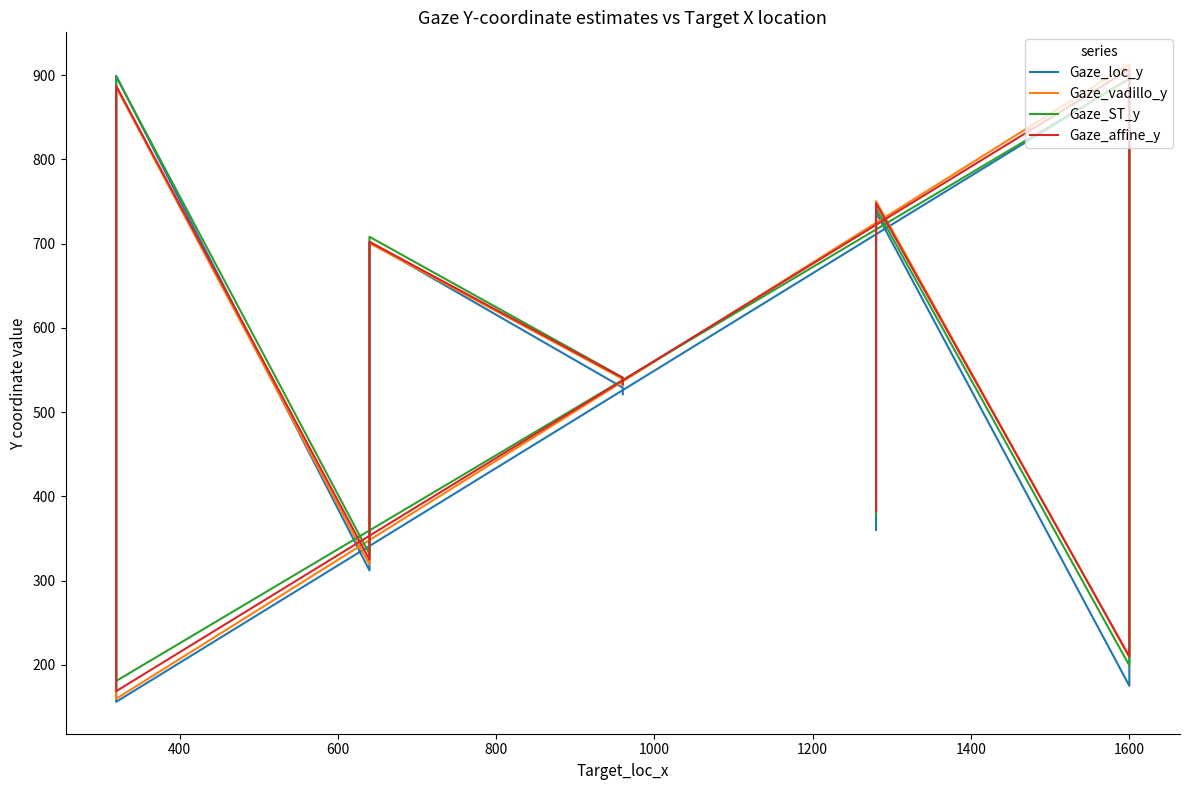

How many times do Gaze_ST_y and Gaze_affine_y cross each other?

1